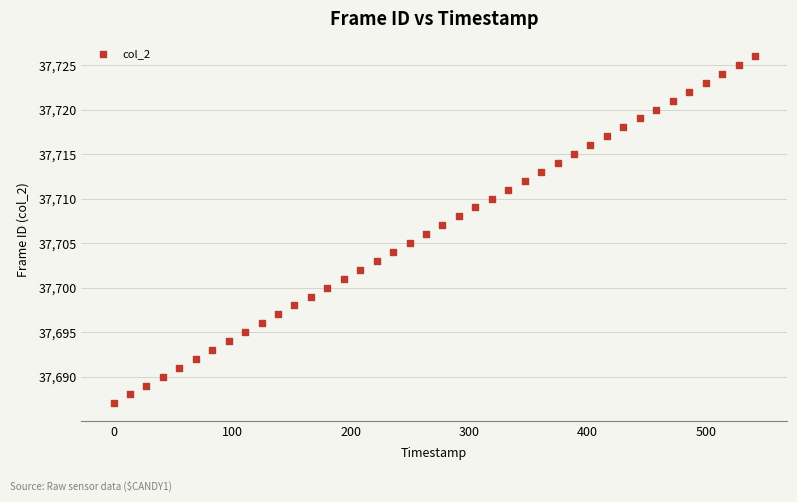

What is the range of Y values (max minus min)?

39